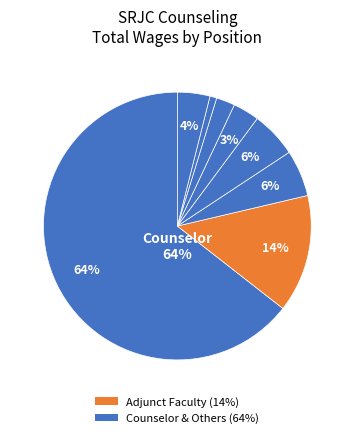

How many slices are in this pie chart?

8